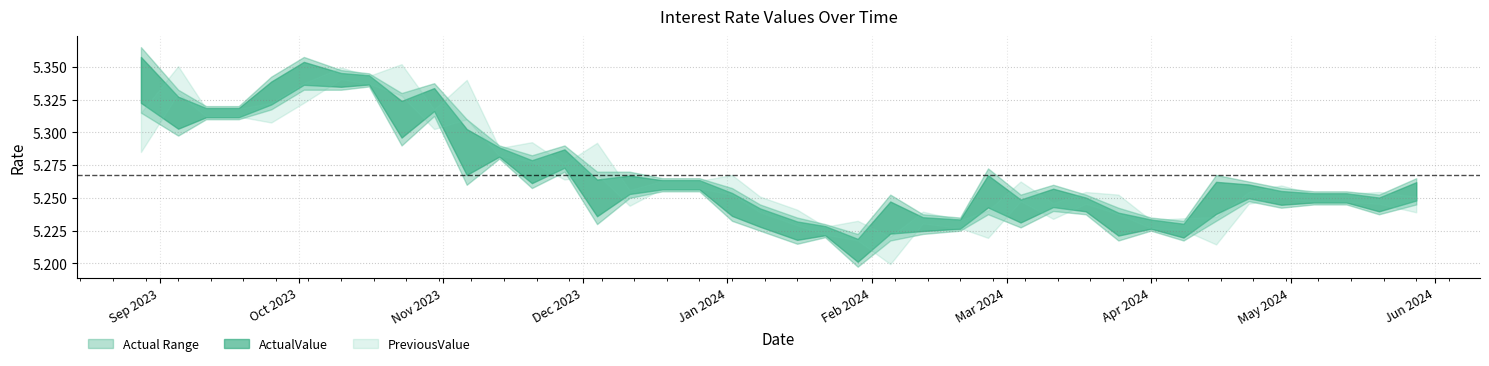

What is the sum of all ActualValue values?

210.7